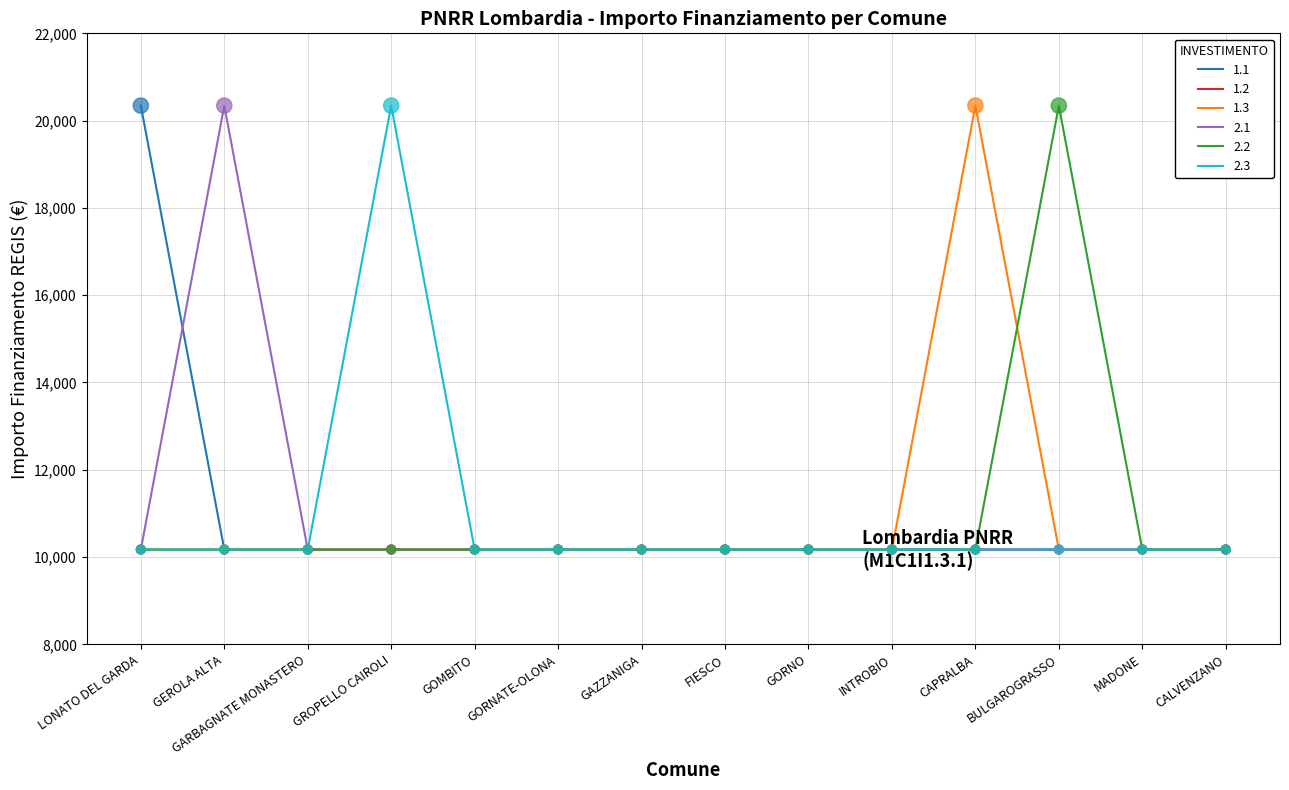

What are all the series names shown in the legend?

1.1, 1.2, 1.3, 2.1, 2.2, 2.3